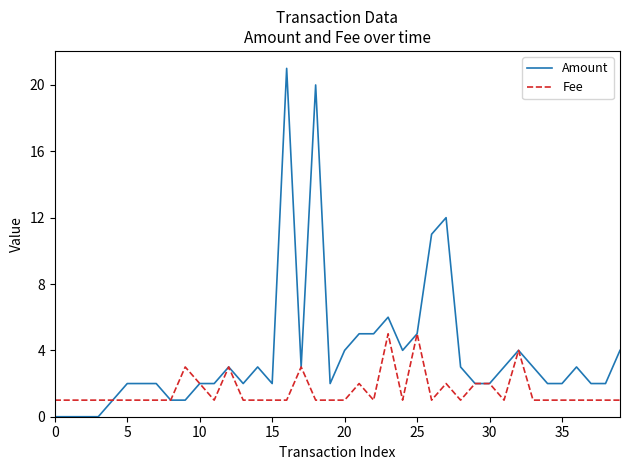

Which series has the widest spread of values?

Amount